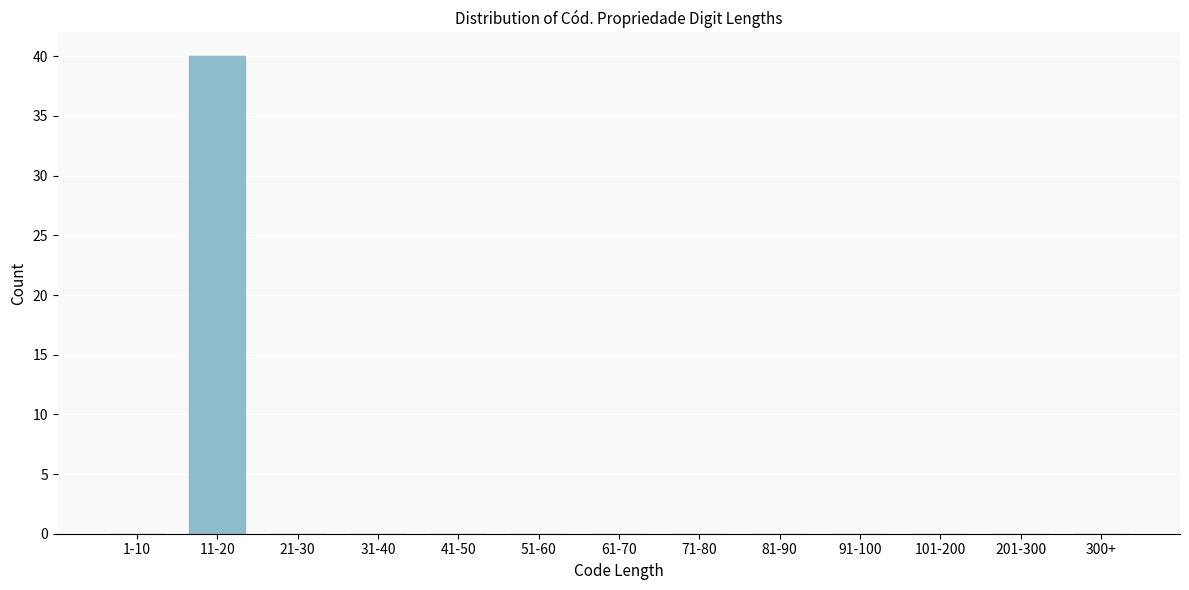

Reading right to left, what are all the values shown in this chart?

300+=0	201-300=0	101-200=0	91-100=0	81-90=0	71-80=0	61-70=0	51-60=0	41-50=0	31-40=0	21-30=0	11-20=40	1-10=0